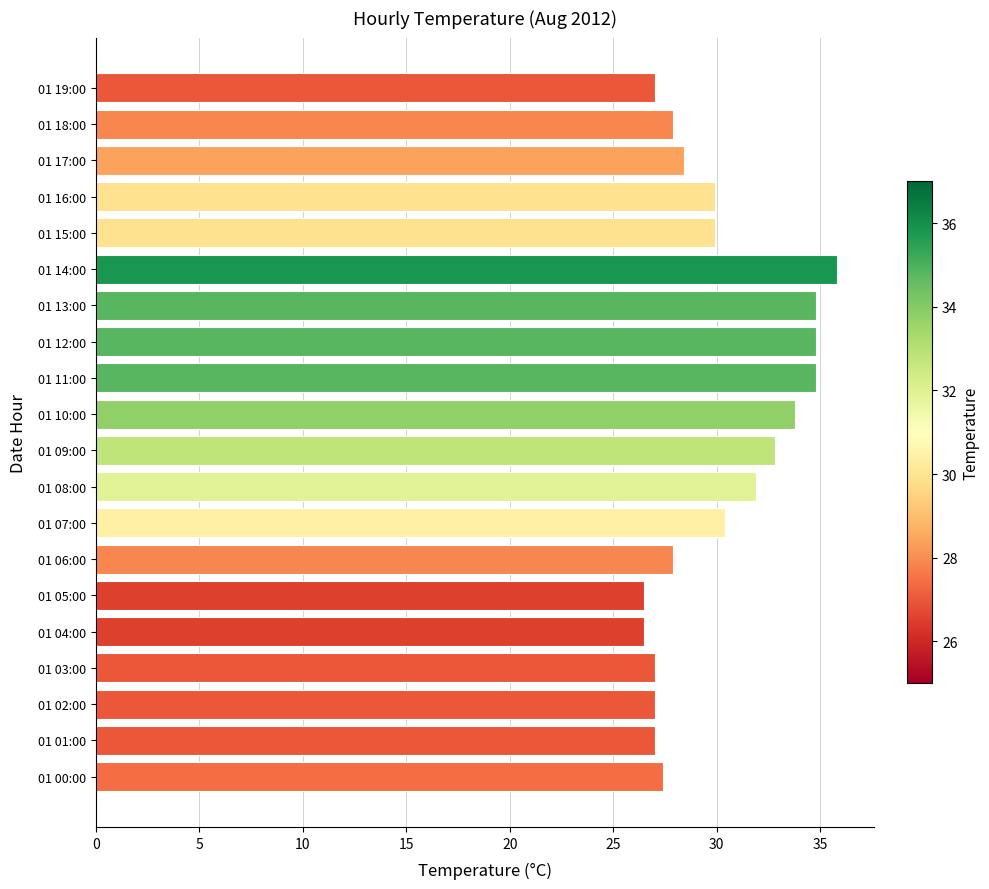

True or false: the data shows 27.0 at 01 02:00.

True